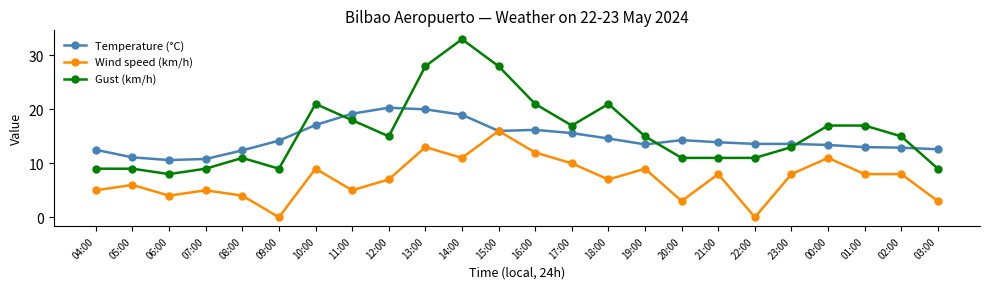

At which category does the chart reach its peak across all series?

14:00